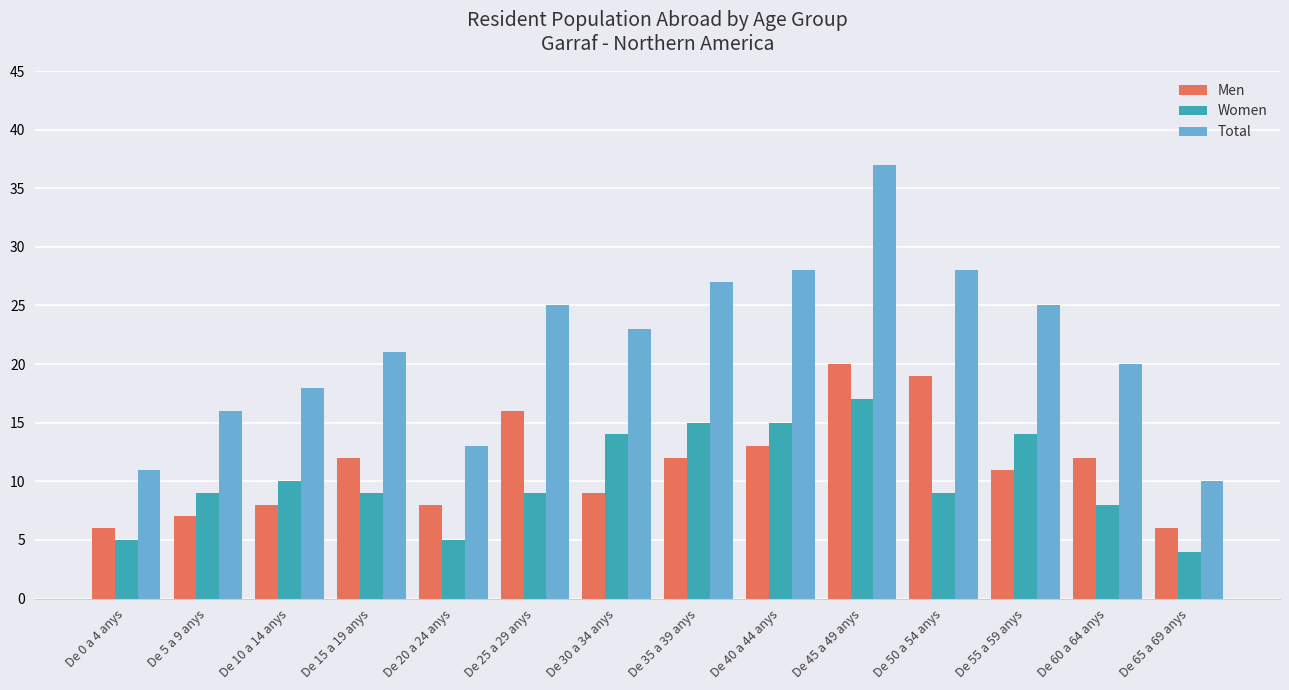

What position from the right is De 55 a 59 anys?

3